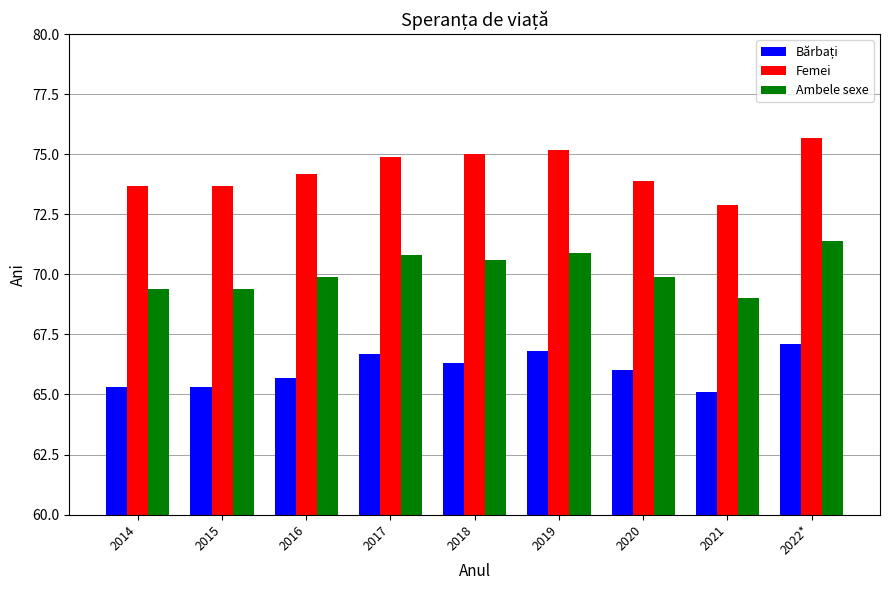

What value does the Ambele sexe series have at 2020?

69.9